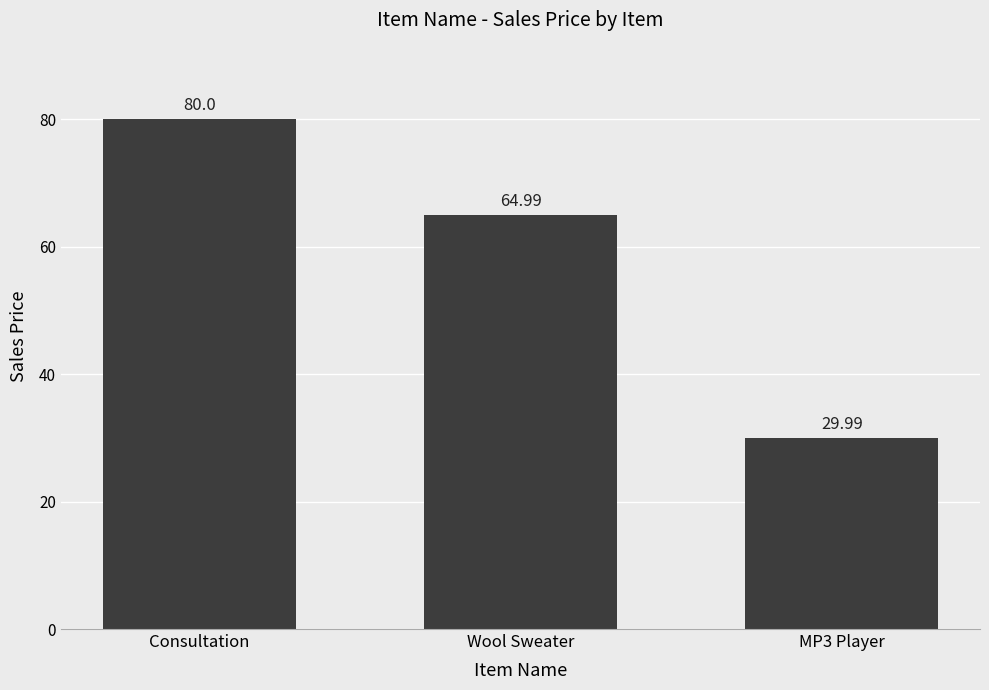

The chart shows a value of 43.3 at MP3 Player. True or false?

False